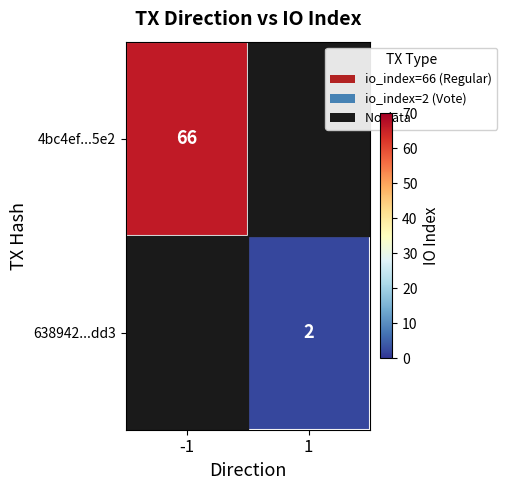

The 638942...dd3 series shows 2 at 1. True or false?

True